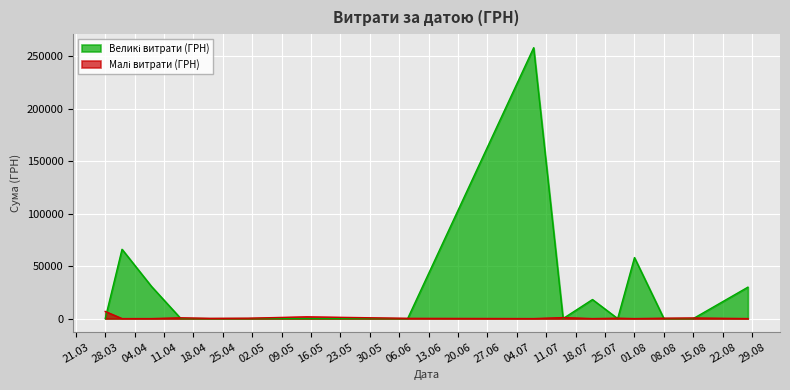

What is the maximum value shown in the chart?

258001.8